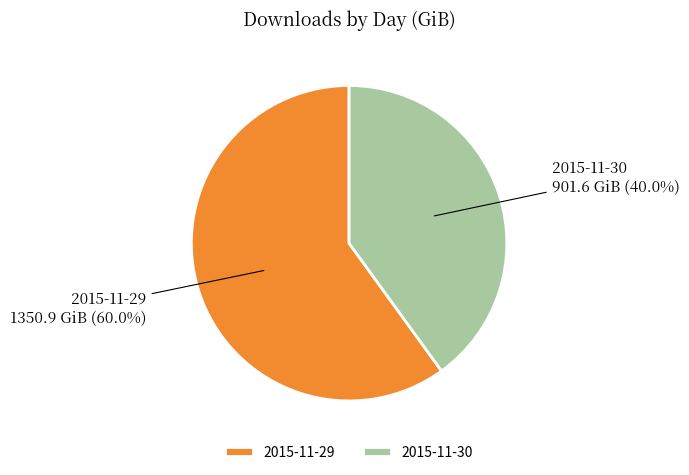

What is the majority slice?

2015-11-29